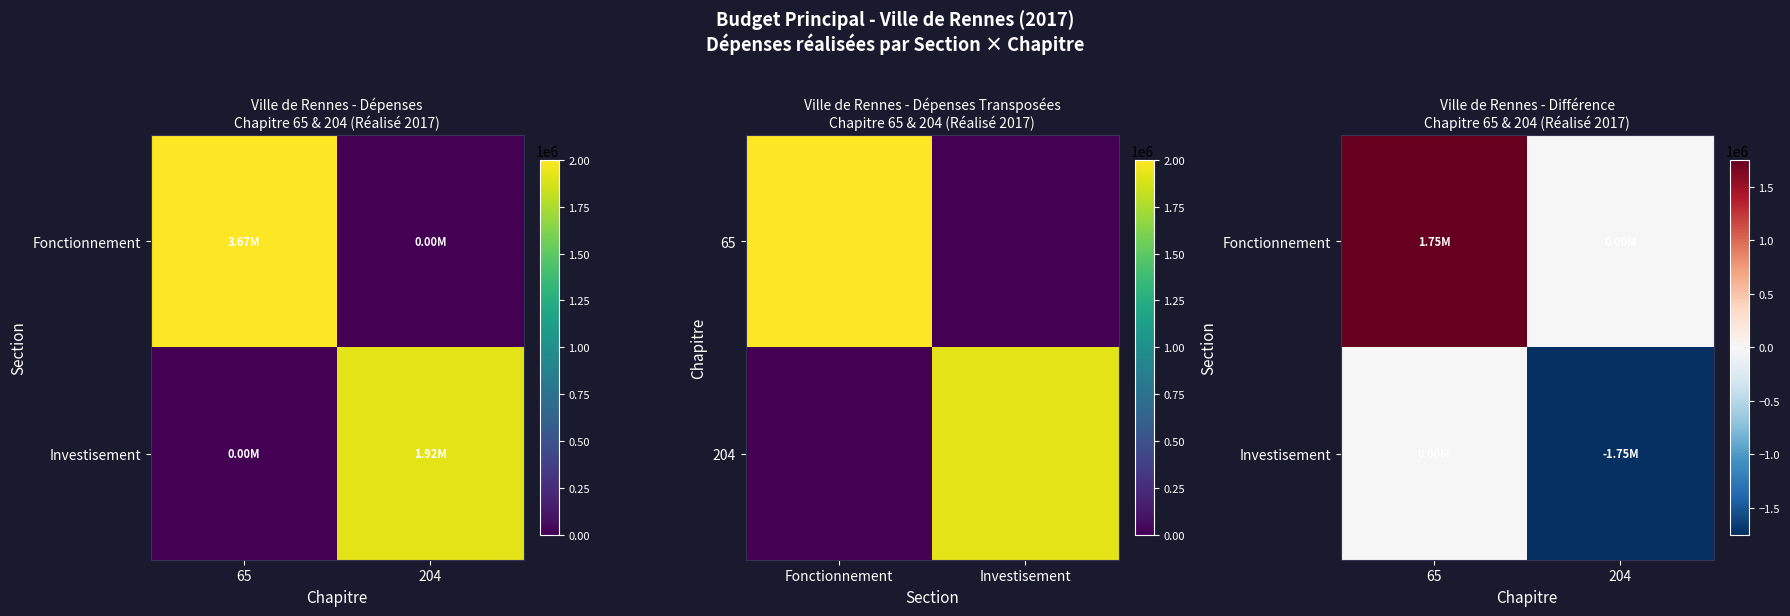

The value of Investisement at 65 is 0.0. True or false?

True